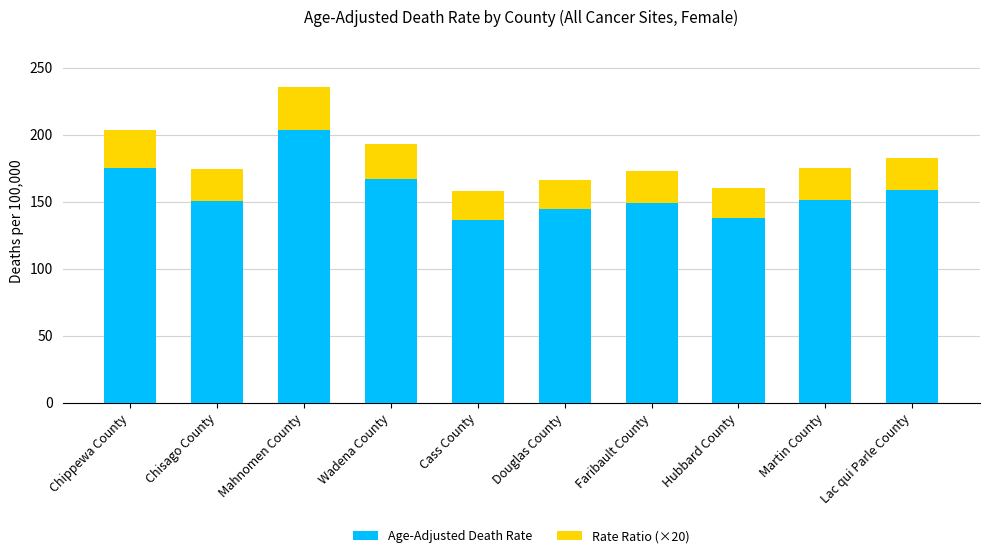

What is the difference between the maximum and minimum values in the Age-Adjusted Death Rate series?

67.7